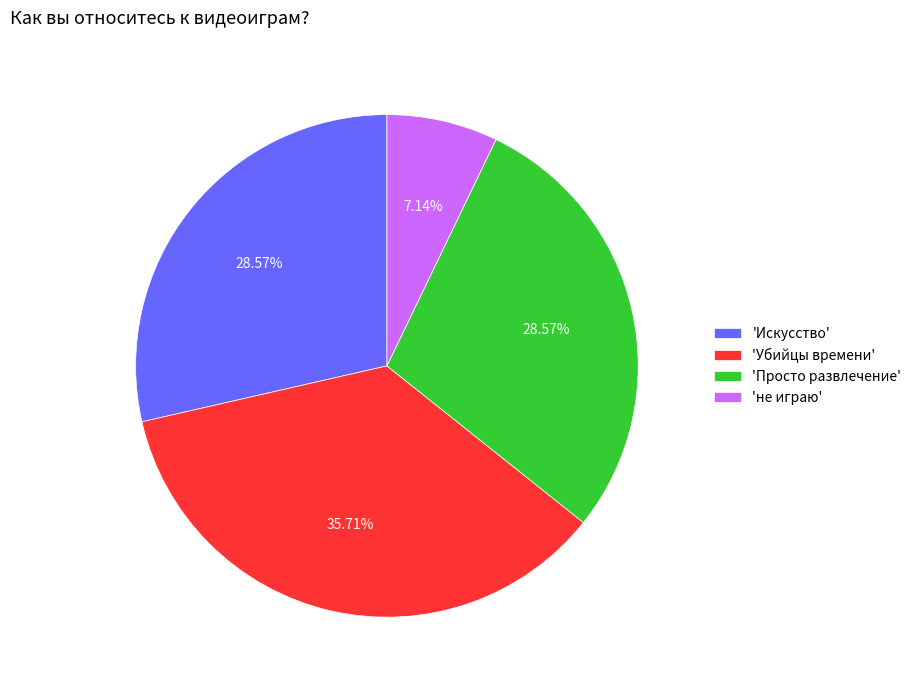

Approximately how many times larger is the value at 'Искусство' compared to 'не играю'?

4.0